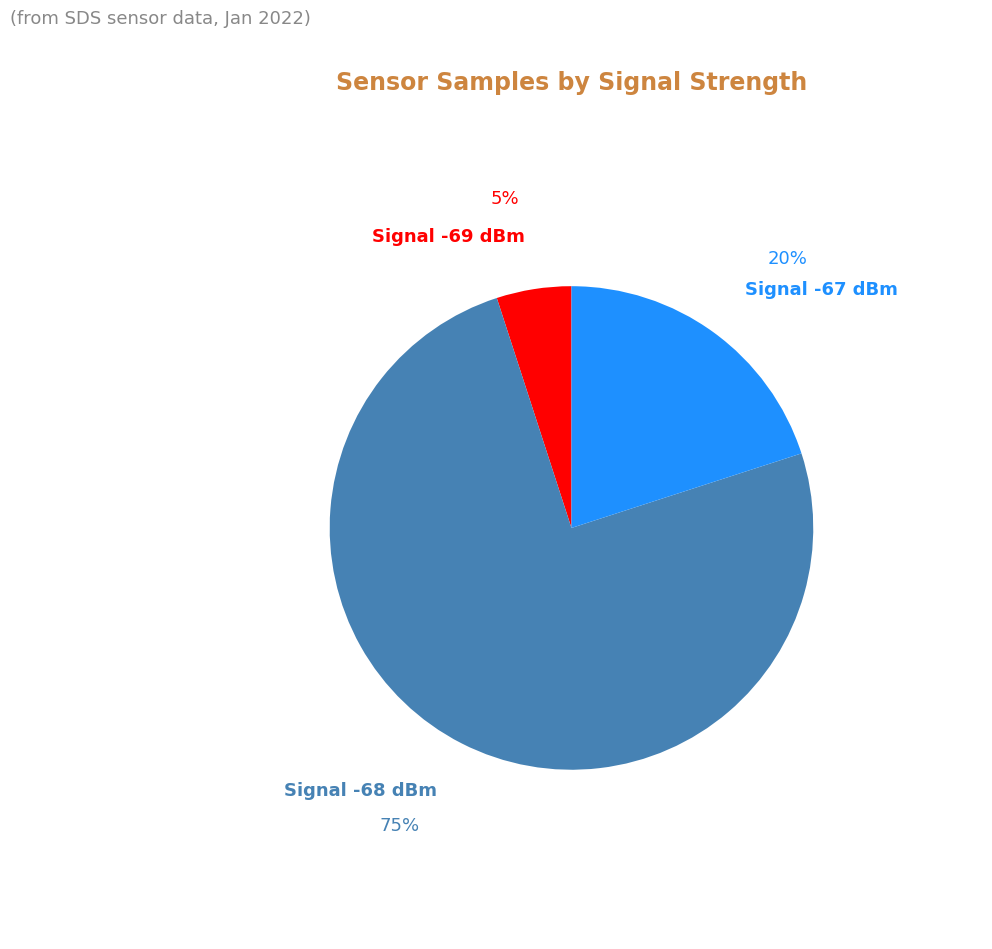

Is the sum of Signal -69 dBm and Signal -67 dBm greater than half?

No